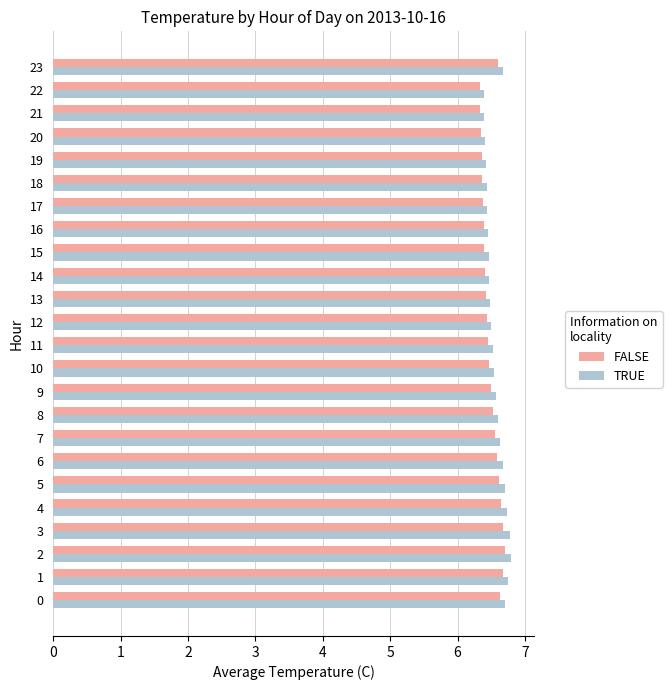

Count the TRUE values in the range 6 to 7.

24